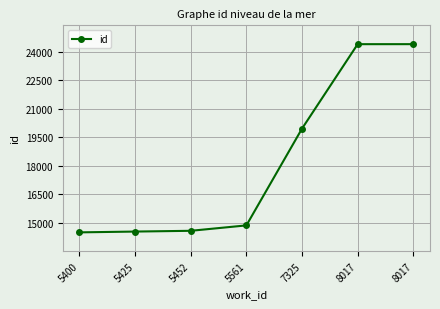

Reading left to right, what are all the values shown in this chart?

5400=14492	5425=14534	5452=14574	5561=14859	7325=19954	8017=24398	8017=24399